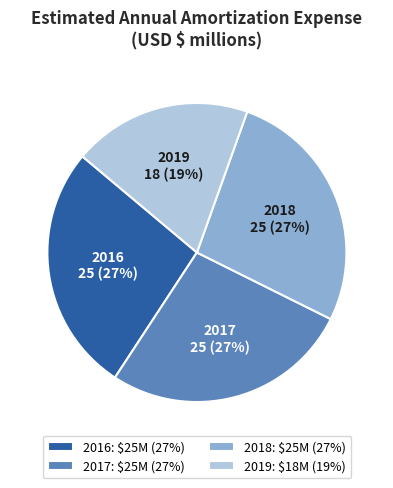

What percentage is the 2019: $18M (19%) slice, to the nearest percent?

19%